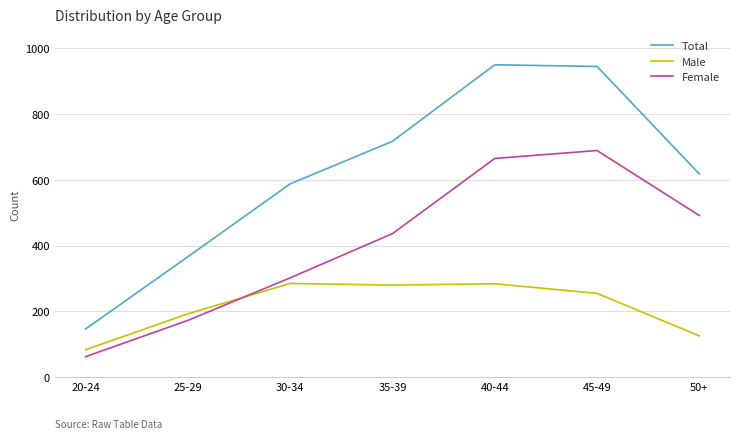

Which series has the largest total across all categories?

Total